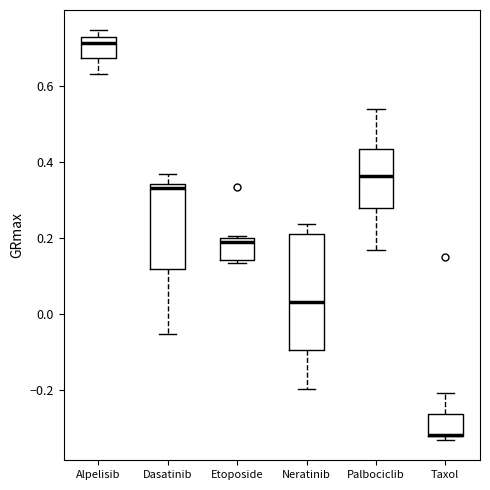

Reading left to right, read every box against the y-axis: the position of its median line, the range the box covers, and the ends of its whiskers. The values are not printed on the chart, so give them approximately, as read against the axis.

Alpelisib: median 0.72 (just below the box's upper edge), box 0.68 to 0.72, whiskers 0.64 to 0.74
Dasatinib: median 0.32, box 0.12 to 0.34, whiskers -0.06 to 0.36
Etoposide: median 0.18, box 0.14 to 0.20, whiskers 0.14 (just below the box's lower edge) to 0.20 (just above the box's upper edge)
Neratinib: median 0.04, box -0.10 to 0.22, whiskers -0.20 to 0.24
Palbociclib: median 0.36, box 0.28 to 0.44, whiskers 0.16 to 0.54
Taxol: median -0.32 (drawn on the box's lower edge), box -0.32 to -0.26, whiskers -0.34 to -0.20